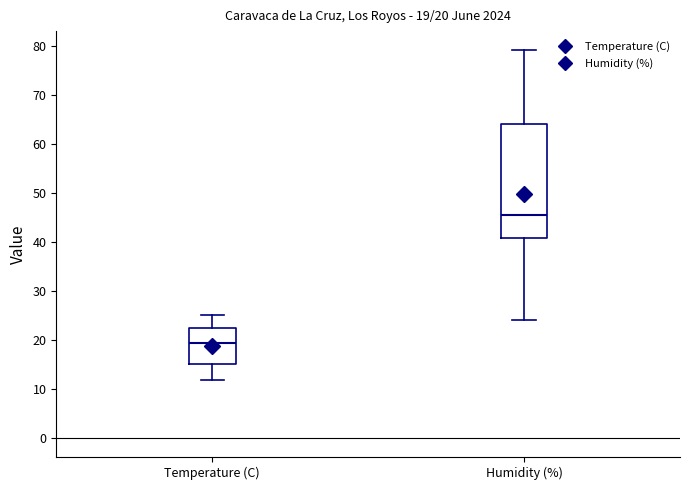

Which box's median line is the lowest?

Temperature (C)